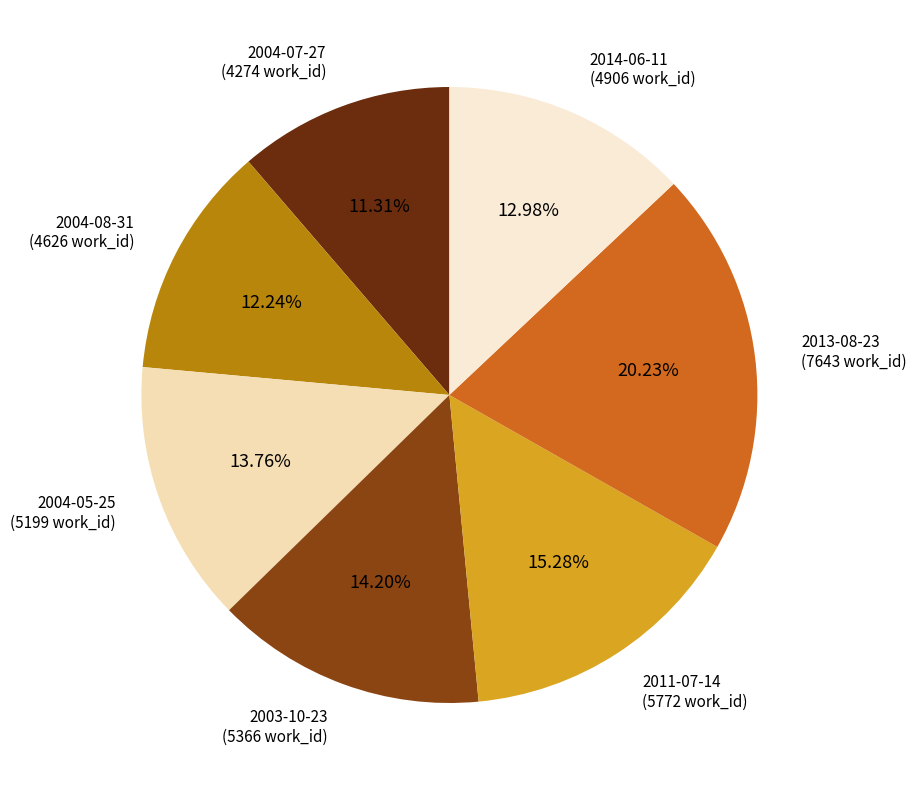

Rank the categories by value from lowest to highest.

2004-07-27, 2004-08-31, 2014-06-11, 2004-05-25, 2003-10-23, 2011-07-14, 2013-08-23